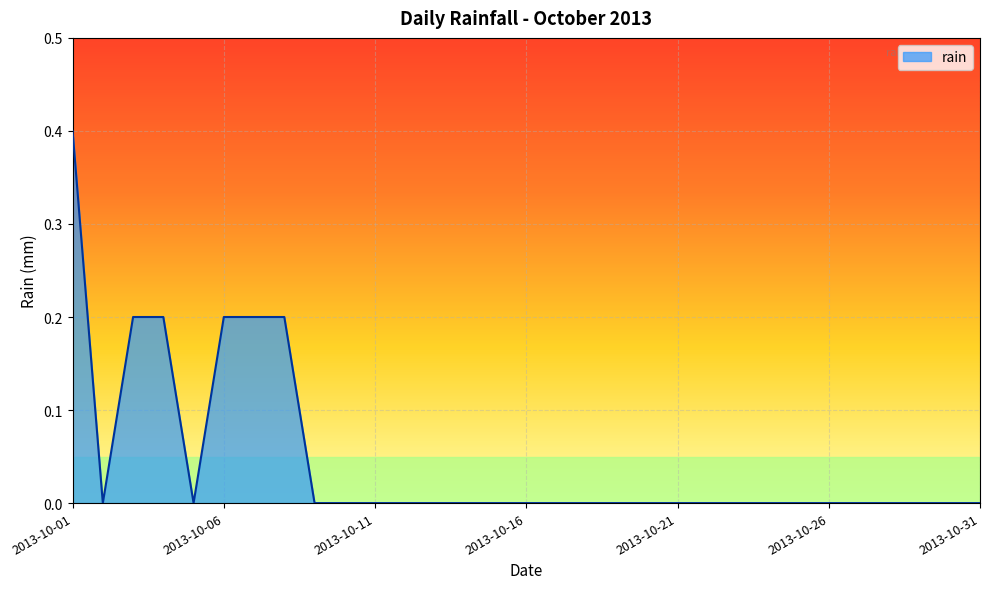

What is the difference between the maximum and minimum values?

0.4